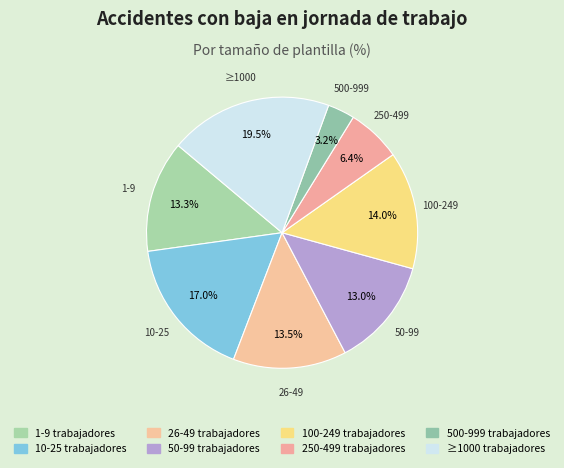

How many slices are in this pie chart?

8